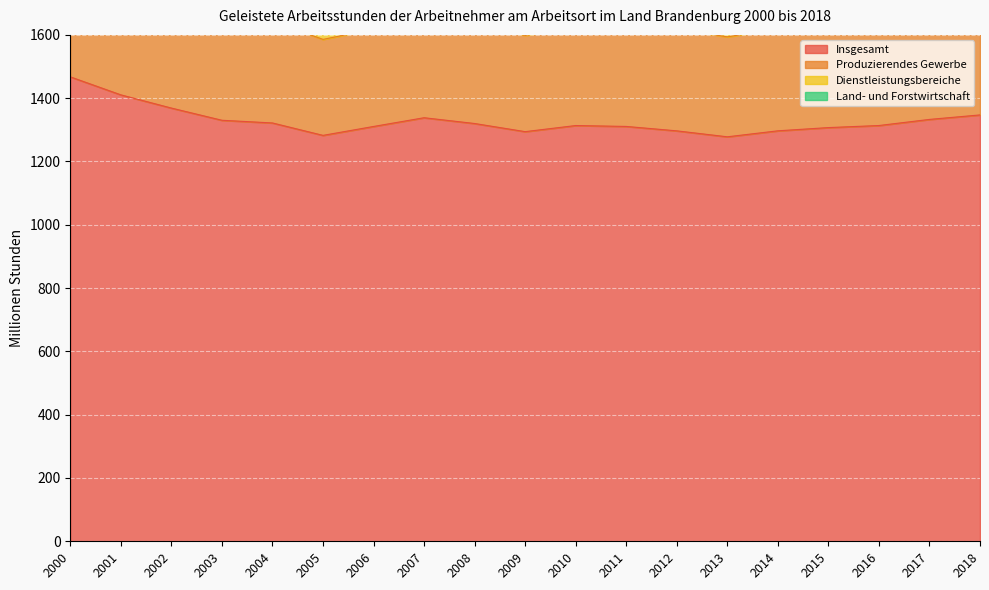

What is the sum of the Land- und Forstwirtschaft values at 2008 and 2004?

85.5